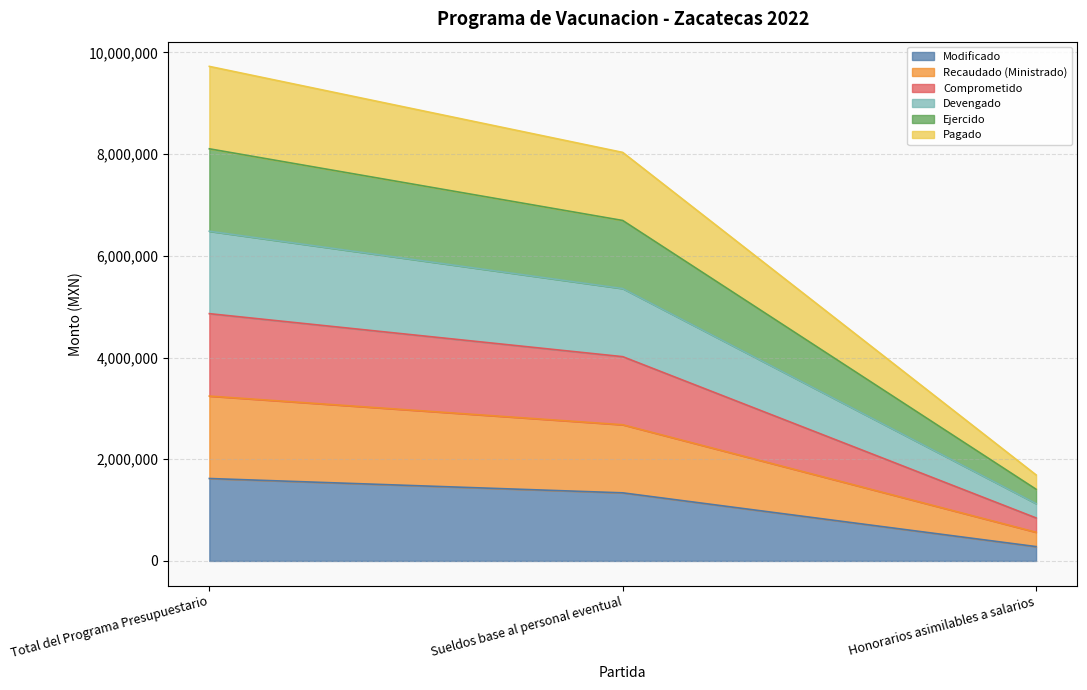

How many data points in Modificado are above 1339056?

1